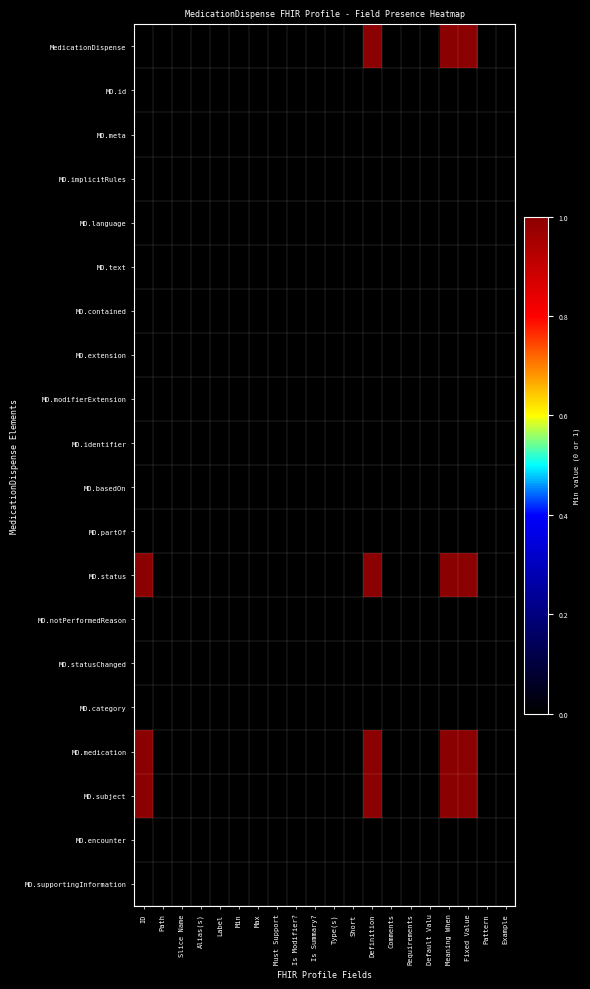

At which category does the chart reach its peak across all series?

Definition